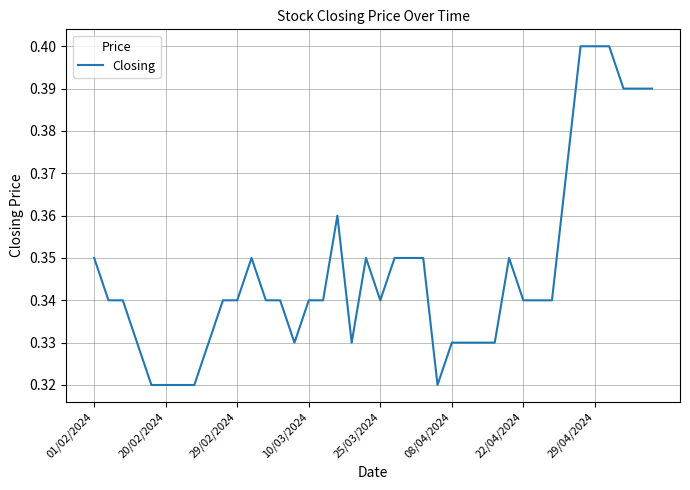

How many points are higher than both their immediate neighbors (excluding endpoints)?

4